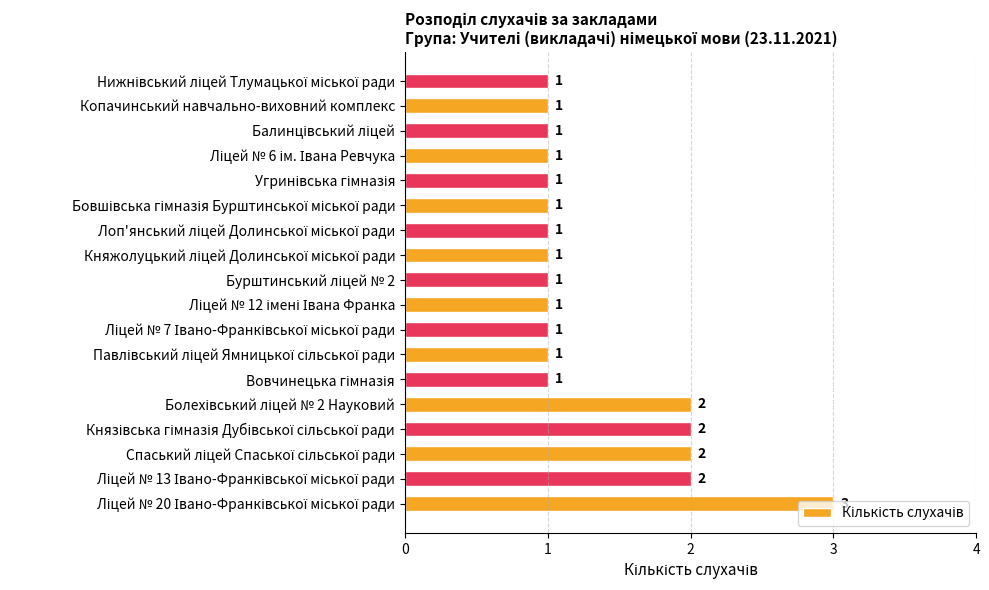

What is the sum of all values?

24